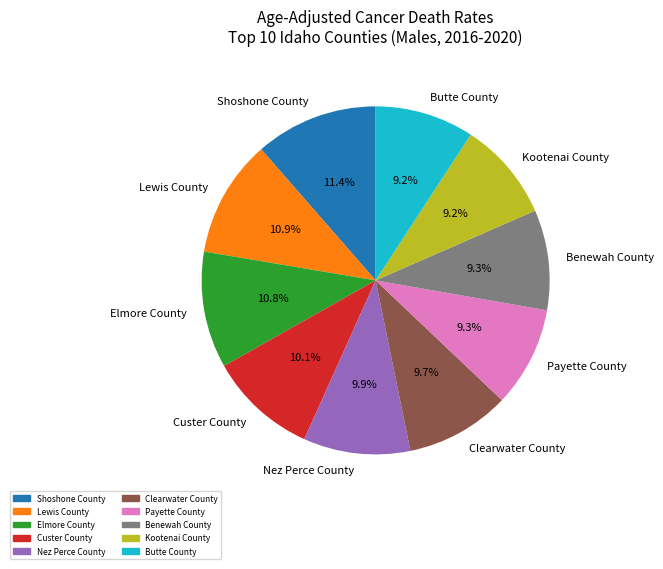

To the nearest percent, what is the difference between the Custer County and Benewah County slice percentages?

1%